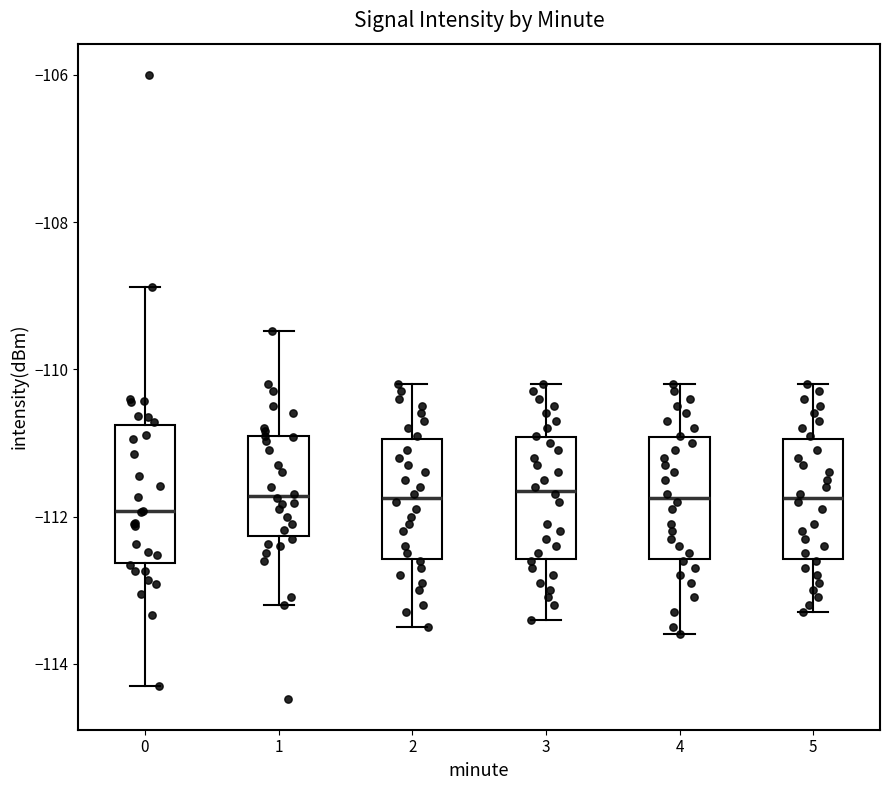

Which box is the tallest, from its lower edge to its upper edge?

0